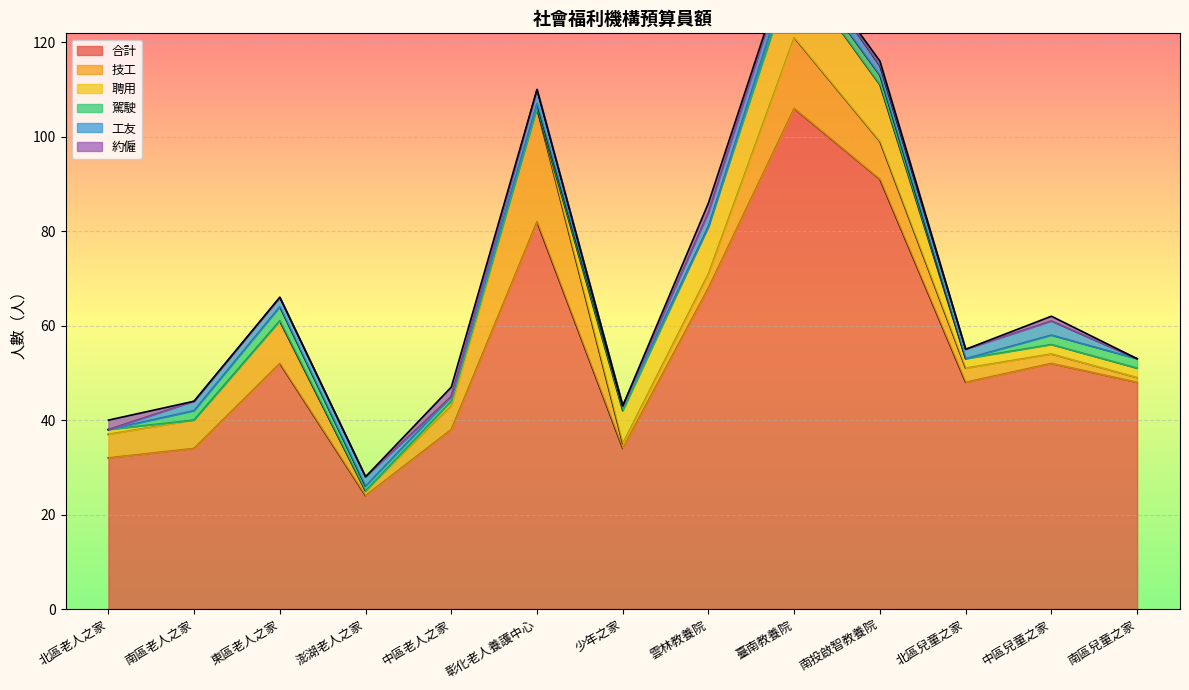

True or false: 約僱 has a value of 0 at 彰化老人養護中心.

True